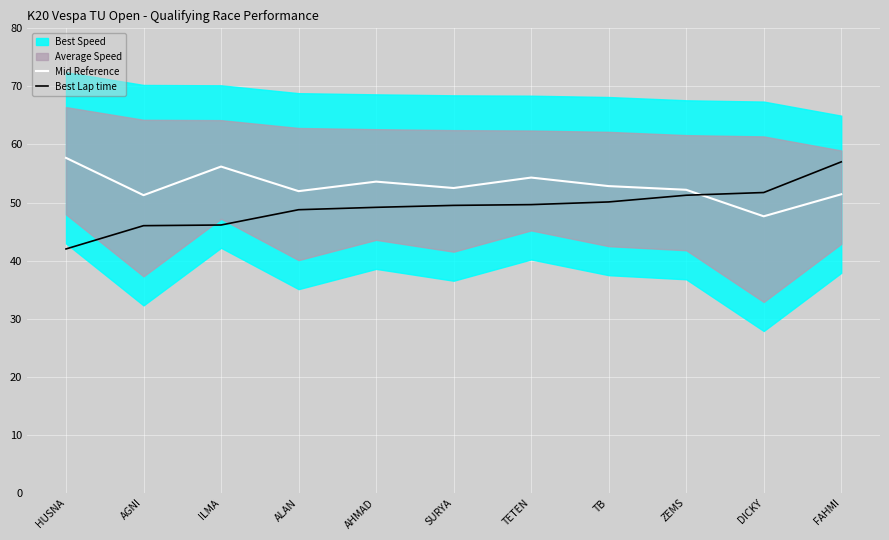

Which category has the lowest value in the Mid Reference series?

DICKY